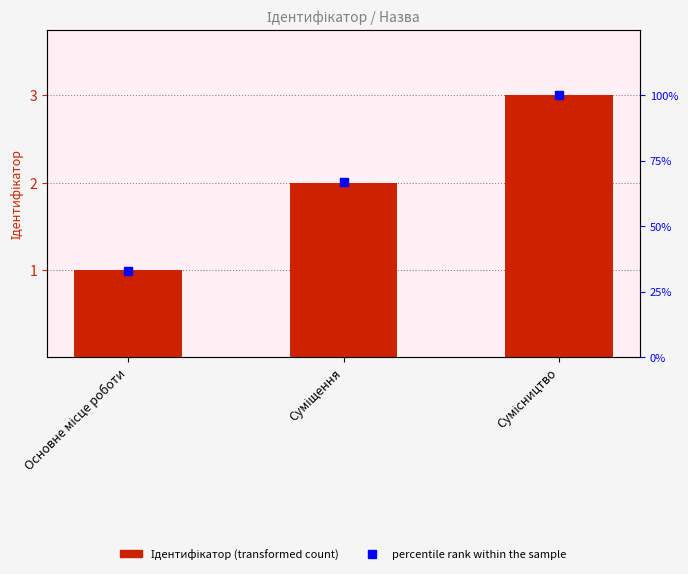

Which series has the largest total across all categories?

percentile rank within the sample